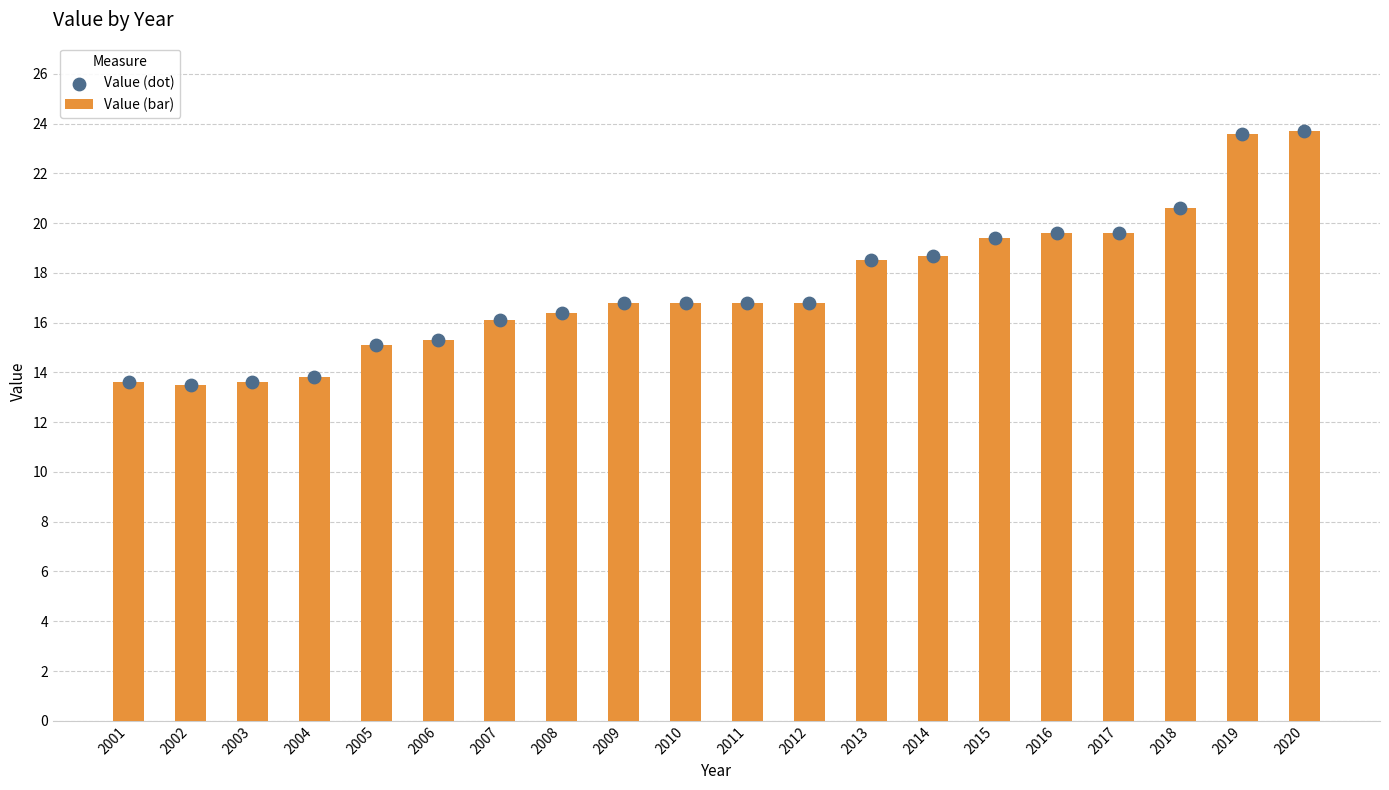

What is the total value across all series at 2008?

32.8